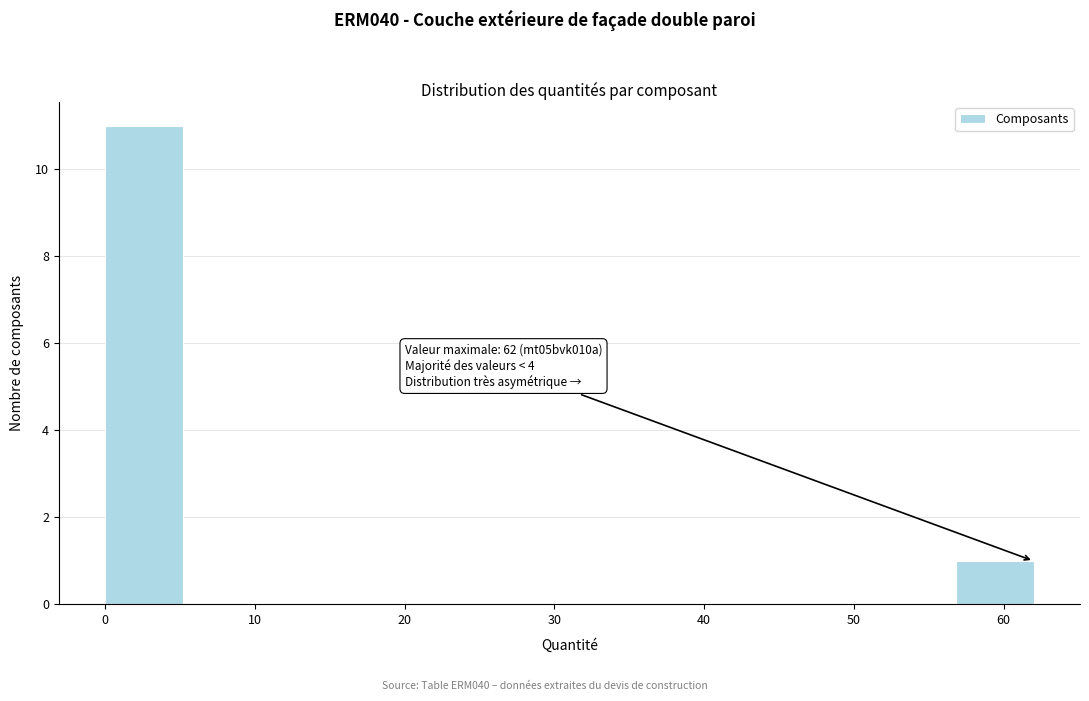

Over which range of the x-axis is the bar tallest?

0 to 5